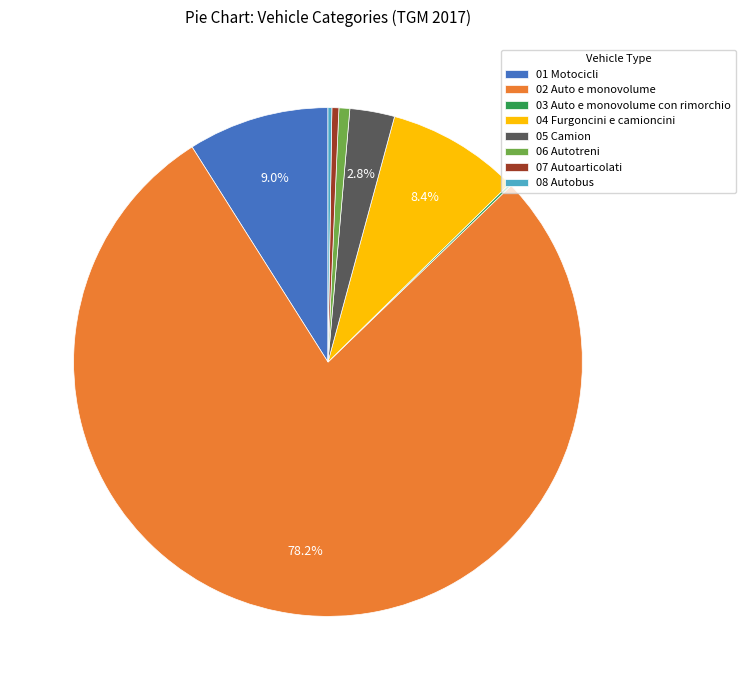

Combined, do 07 Autoarticolati and 02 Auto e monovolume account for over 50%?

Yes